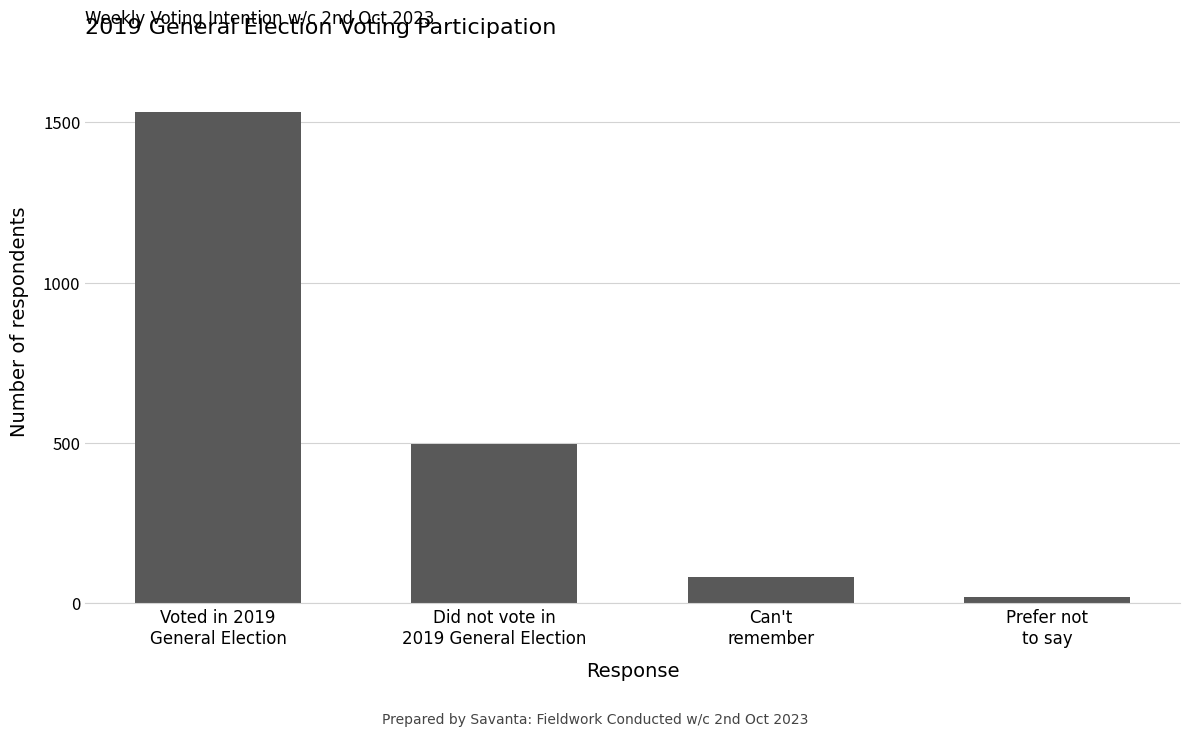

What is the sum of the values at Did not vote in
2019 General Election and Prefer not
to say?

516